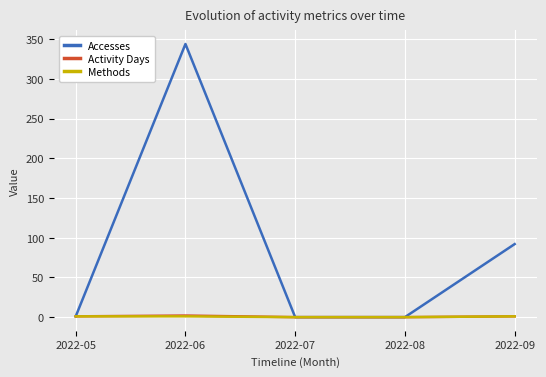

Is this an area chart (filled region under the line)?

No